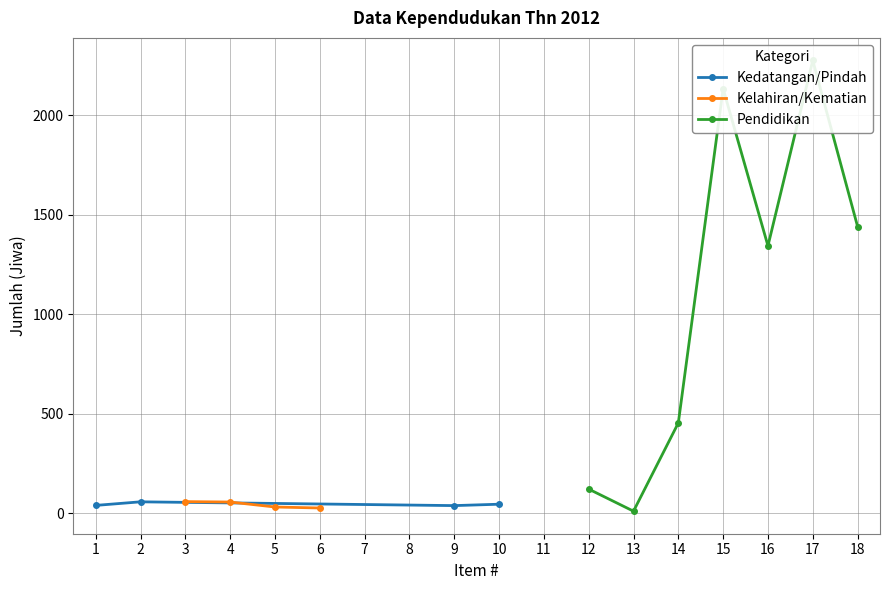

The Kelahiran/Kematian series shows 33 at 17. True or false?

False